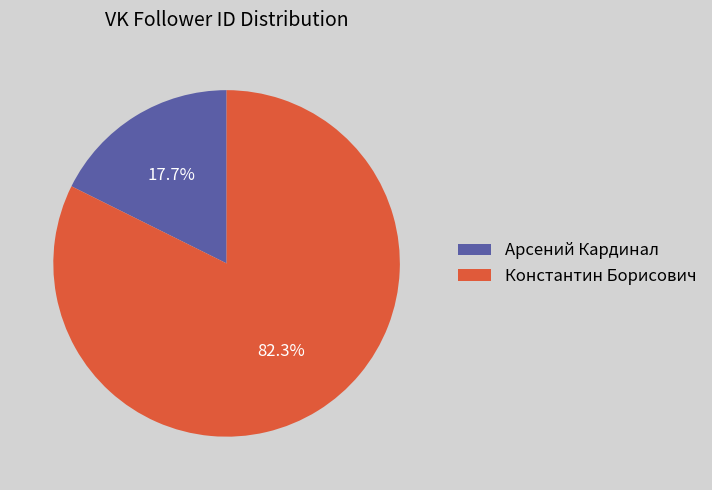

To the nearest percent, what portion does Арсений Кардинал represent?

18%